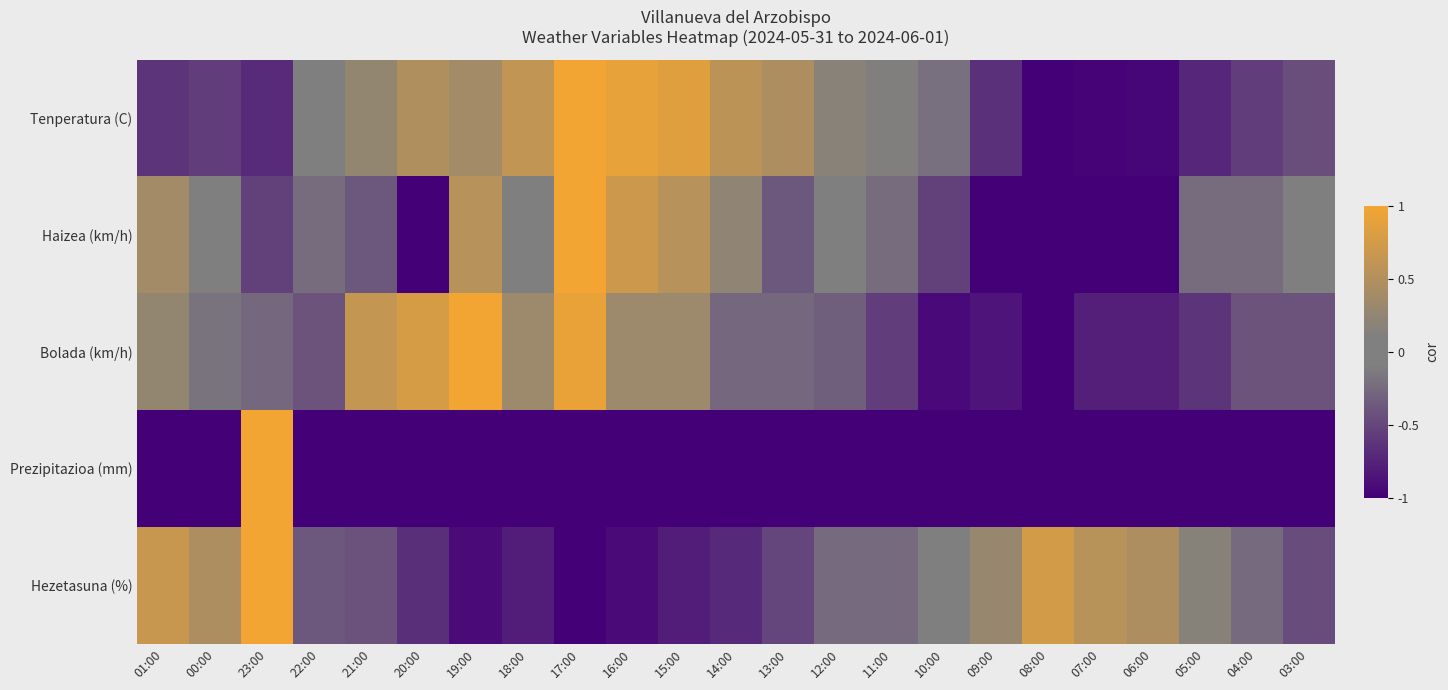

Which series has the largest total across all categories?

Tenperatura (C)